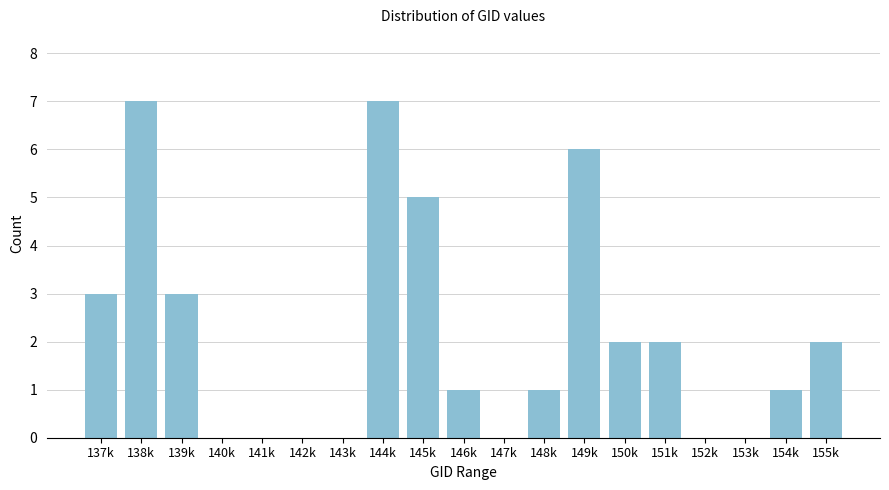

Reading right to left, transcribe all the data shown in this chart.

155k=2	154k=1	153k=0	152k=0	151k=2	150k=2	149k=6	148k=1	147k=0	146k=1	145k=5	144k=7	143k=0	142k=0	141k=0	140k=0	139k=3	138k=7	137k=3